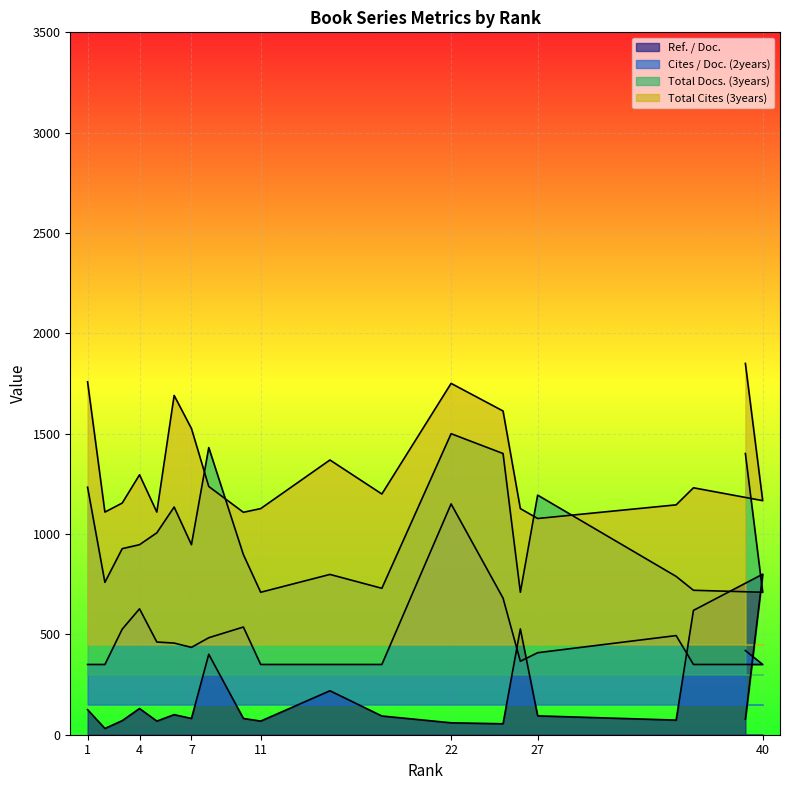

Which series has the largest total across all categories?

Total Cites (3years)